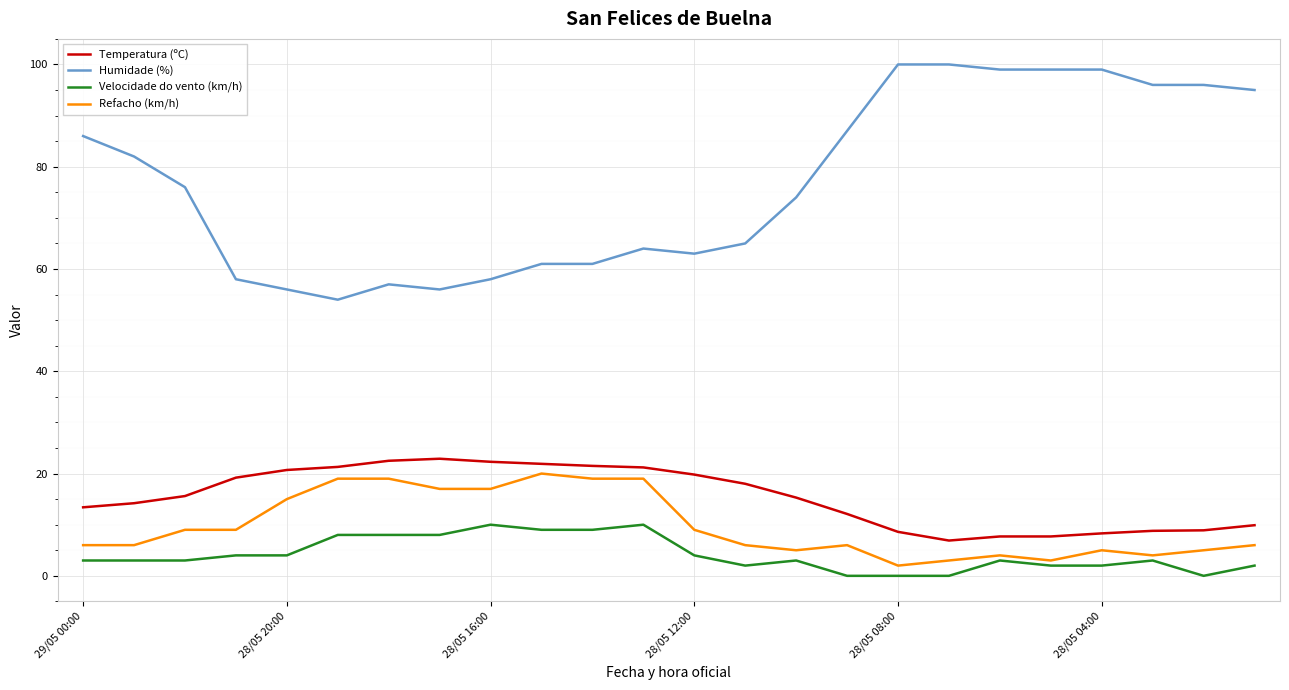

True or false: Humidade (%) and Refacho (km/h) cross at least once.

False